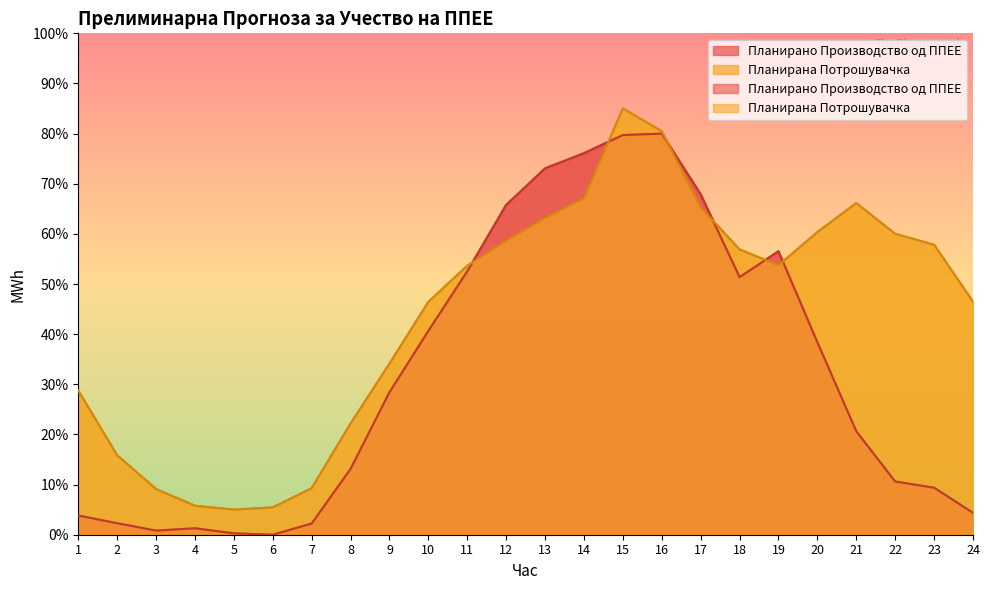

Reading right to left, list all the values displayed in this chart.

Планирано Производство од ППЕЕ: 24=4.4	23=9.4	22=10.6	21=20.6	20=38.4	19=56.5	18=51.4	17=67.9	16=80.0	15=79.7	14=76.1	13=73.1	12=65.8	11=52.5	10=40.7	9=28.4	8=13.1	7=2.2	6=0.0	5=0.3	4=1.3	3=0.8	2=2.3	1=3.8
Планирана Потрошувачка: 24=46.5	23=57.8	22=60.0	21=66.1	20=60.4	19=53.7	18=56.9	17=65.3	16=80.5	15=85.0	14=67.1	13=63.1	12=58.6	11=53.6	10=46.4	9=34.1	8=22.2	7=9.3	6=5.4	5=5.0	4=5.8	3=9.1	2=15.8	1=28.7